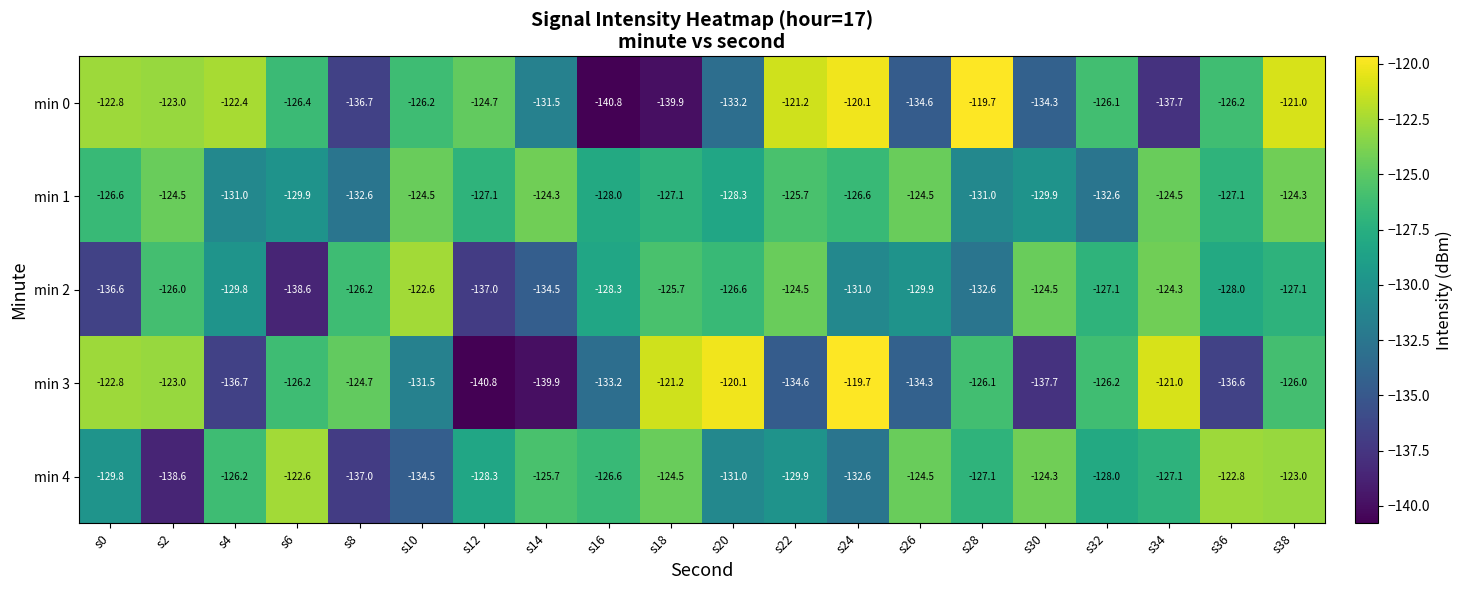

What is the difference between the highest and lowest values at s12?

16.1